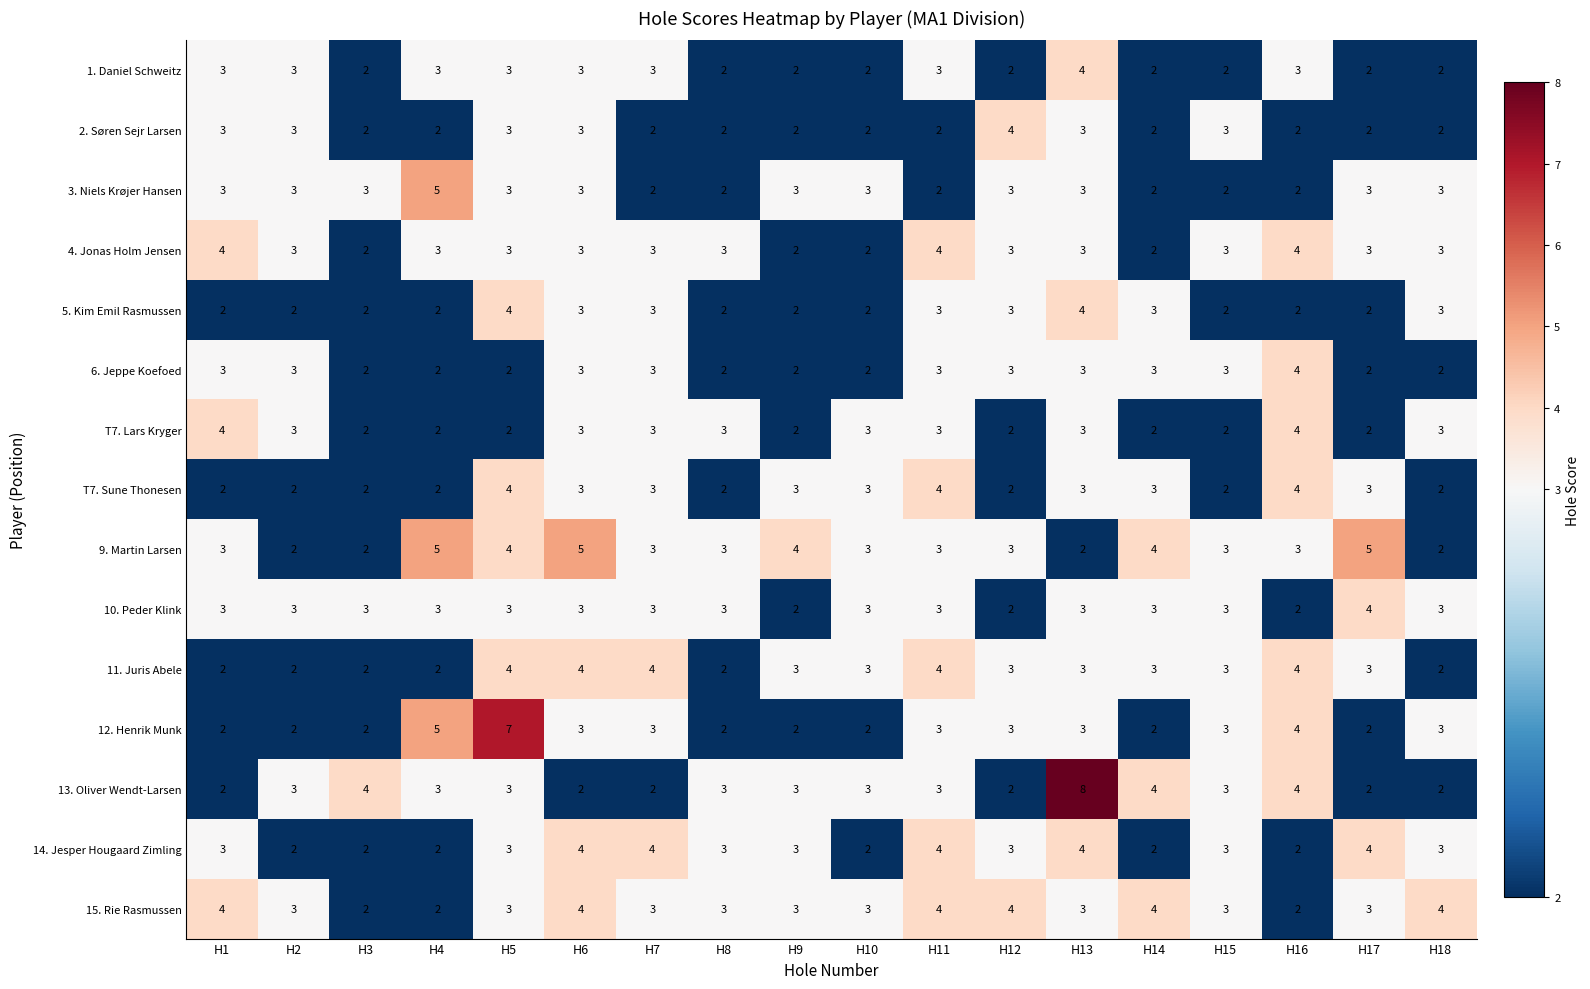

Which series has the largest total across all categories?

9. Martin Larsen